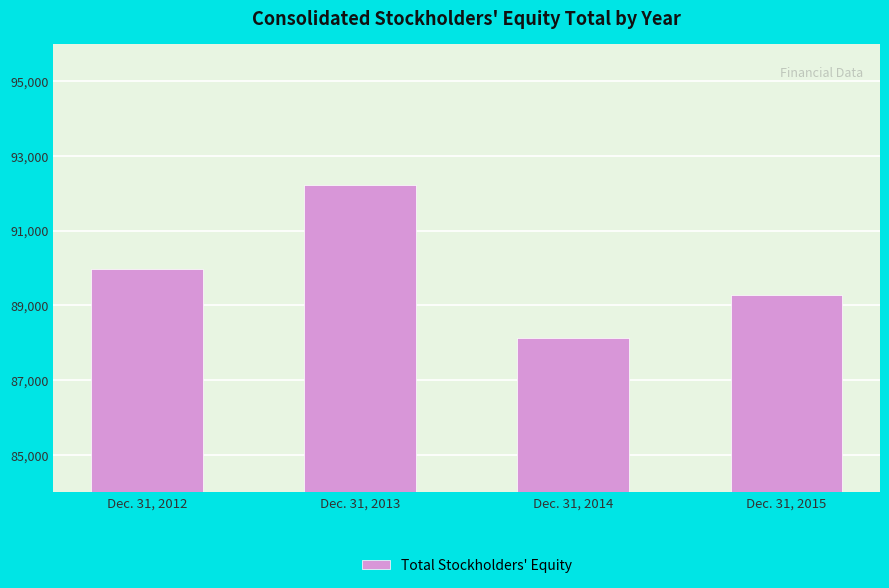

Which label corresponds to the largest value in the chart?

Dec. 31, 2013